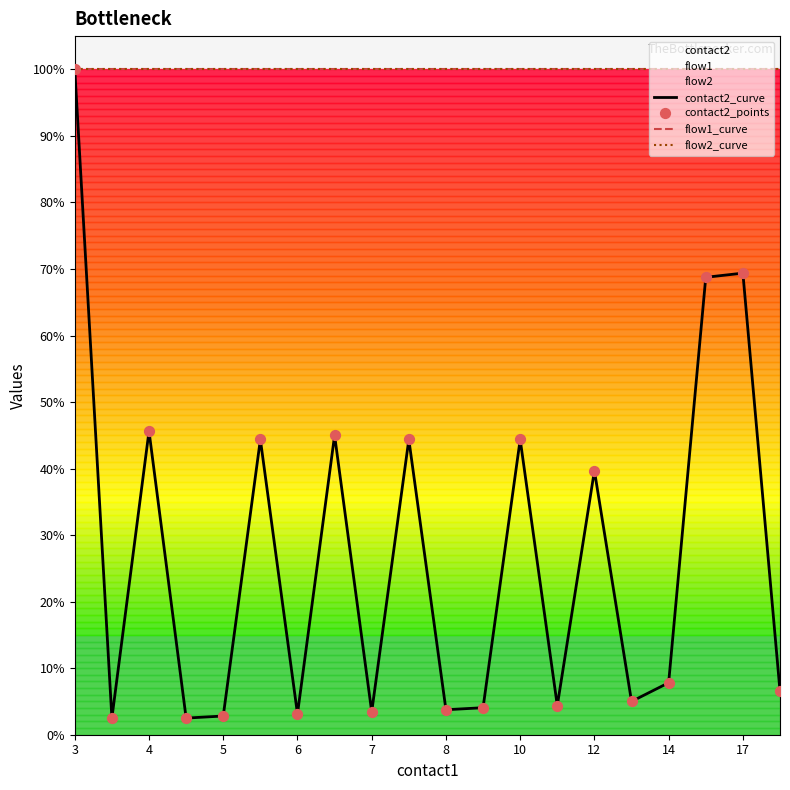

Which series contains the lowest Y value?

contact2_curve